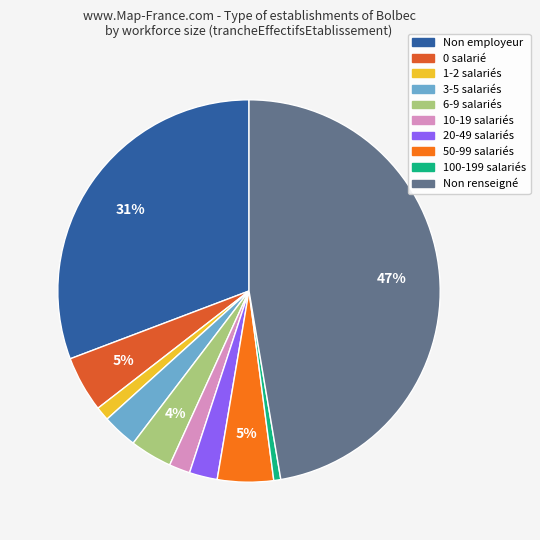

What percentage is the 1-2 salariés slice, to the nearest percent?

1%